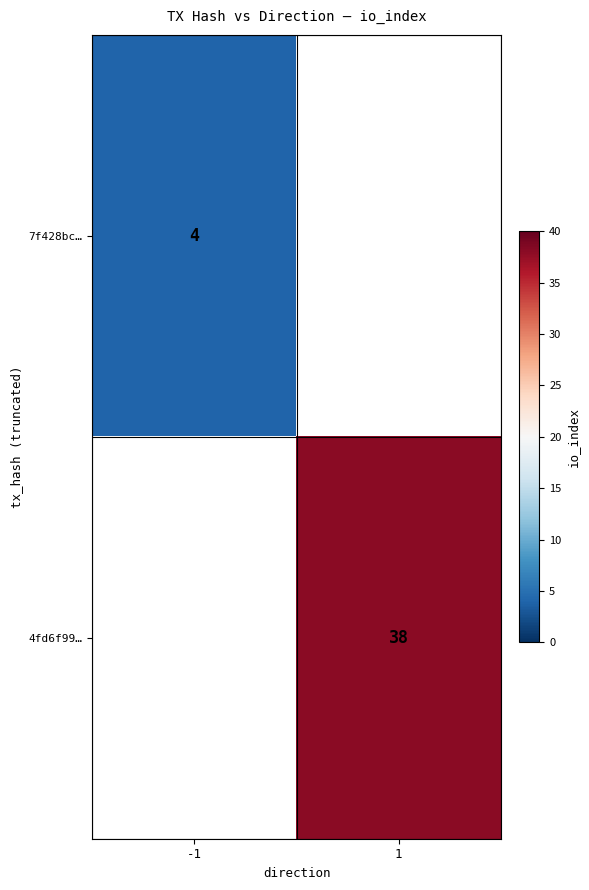

Between -1 and 1, which is larger?

1